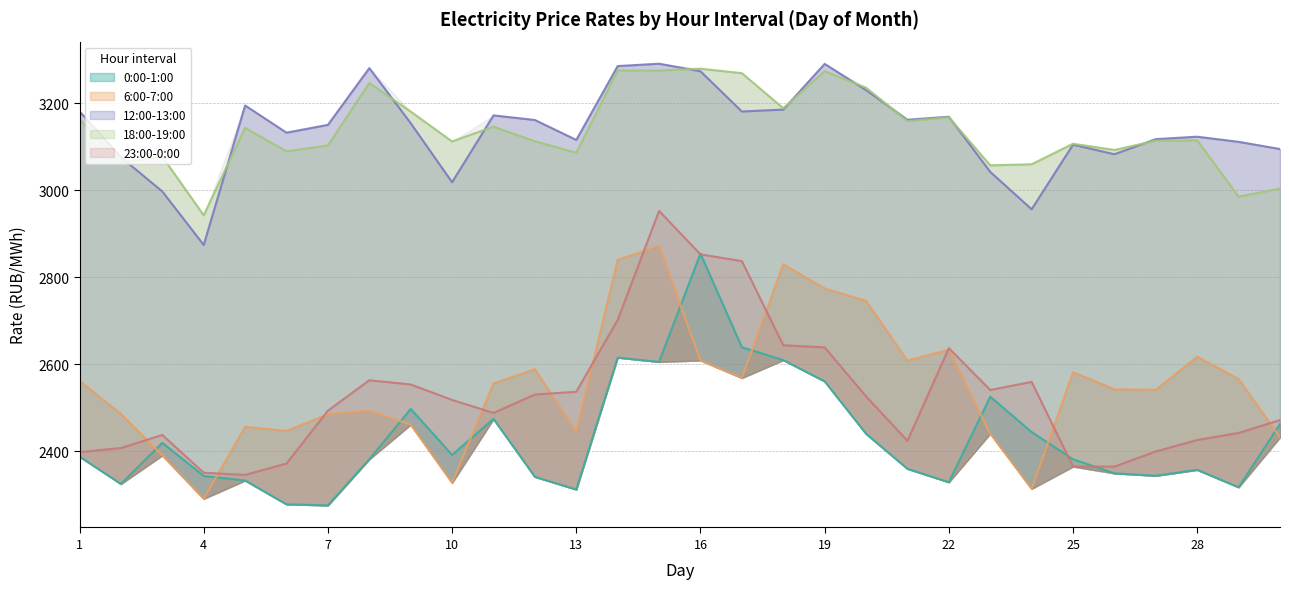

What are all the series names shown in the legend?

0:00-1:00, 6:00-7:00, 12:00-13:00, 18:00-19:00, 23:00-0:00